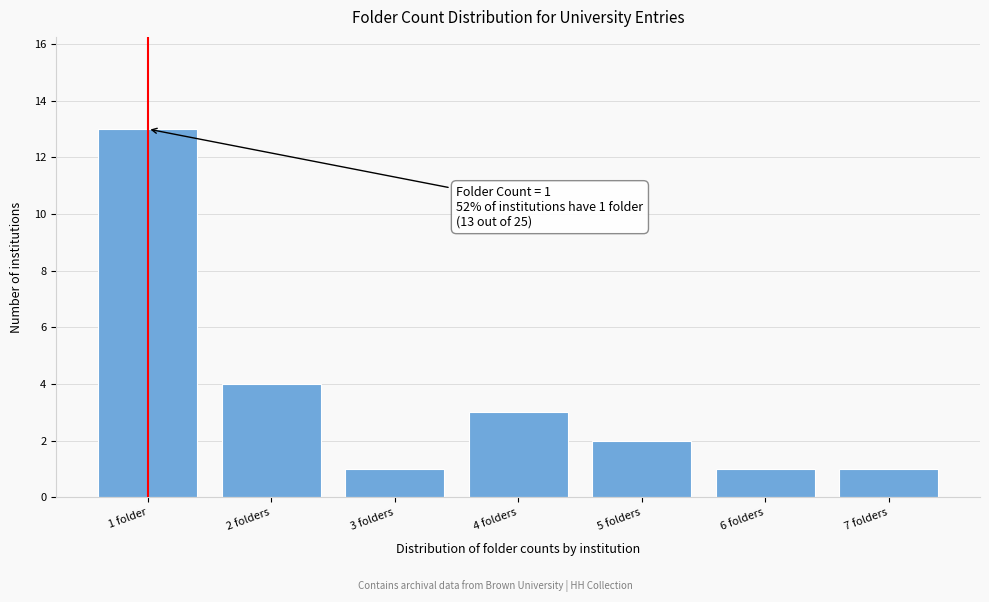

Reading right to left, what are all the values shown in this chart?

1	1	2	3	1	4	13